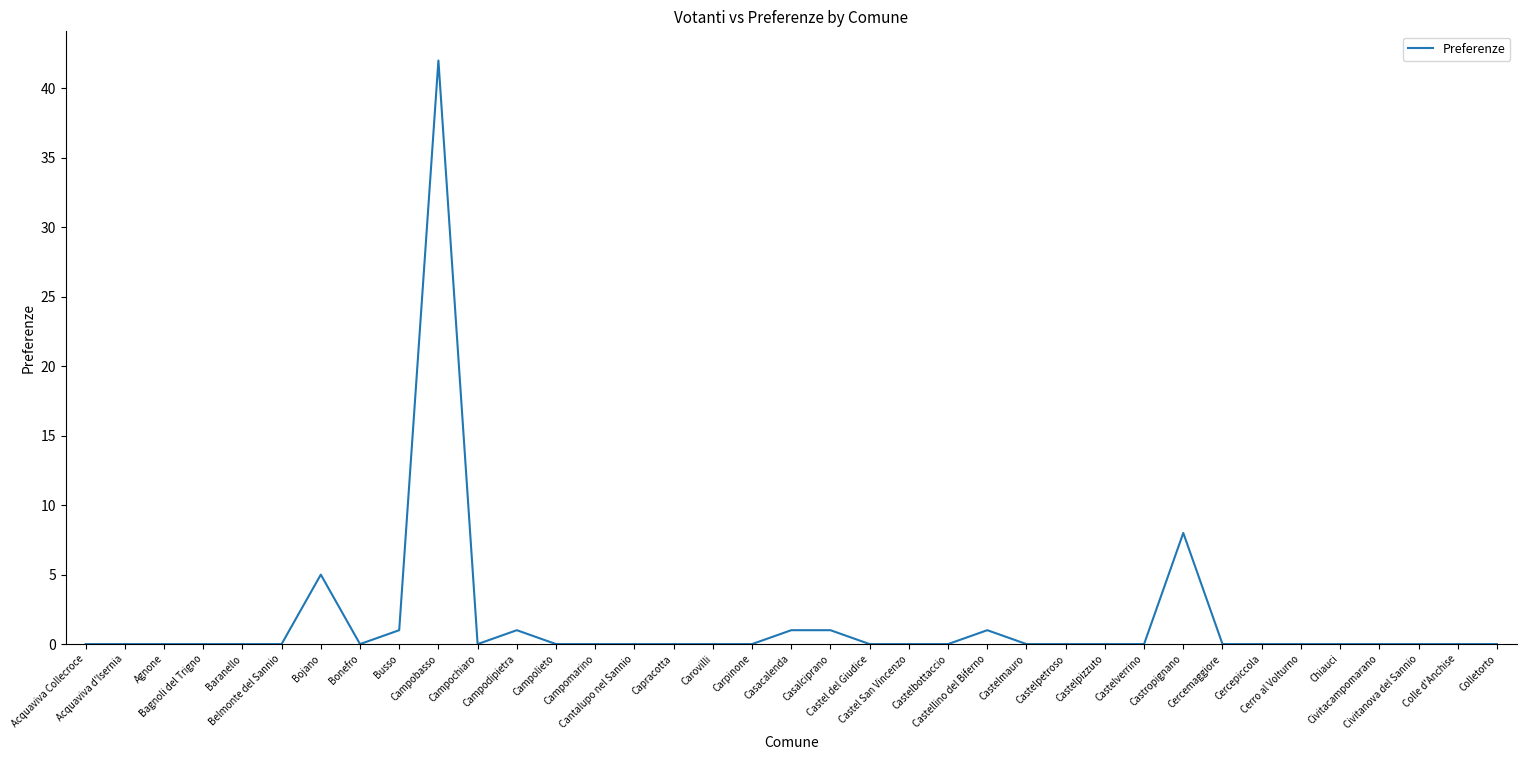

What is the difference between the maximum and minimum values?

42